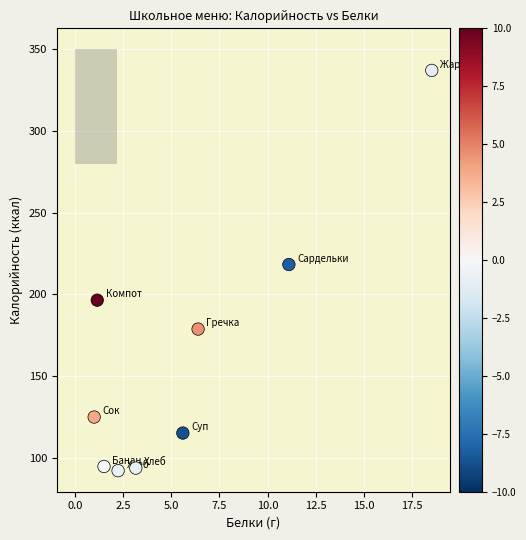

What is the range of Y values (max minus min)?

245.2